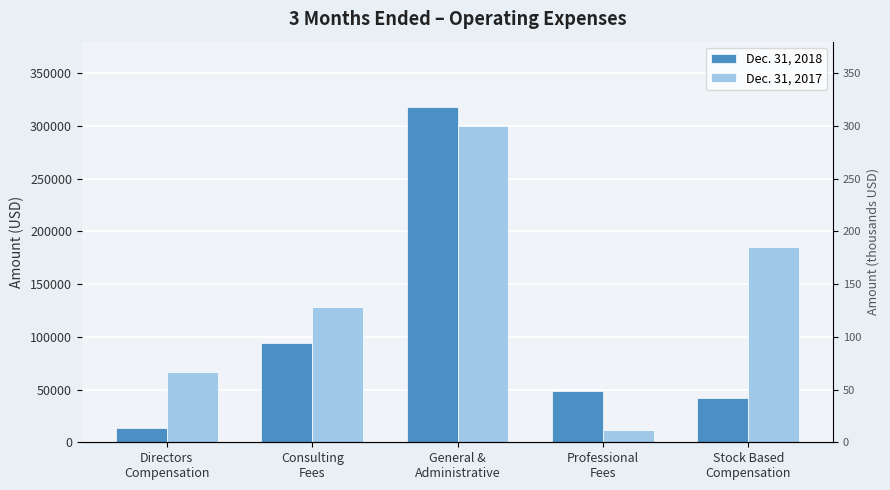

Does the chart contain any negative values?

No